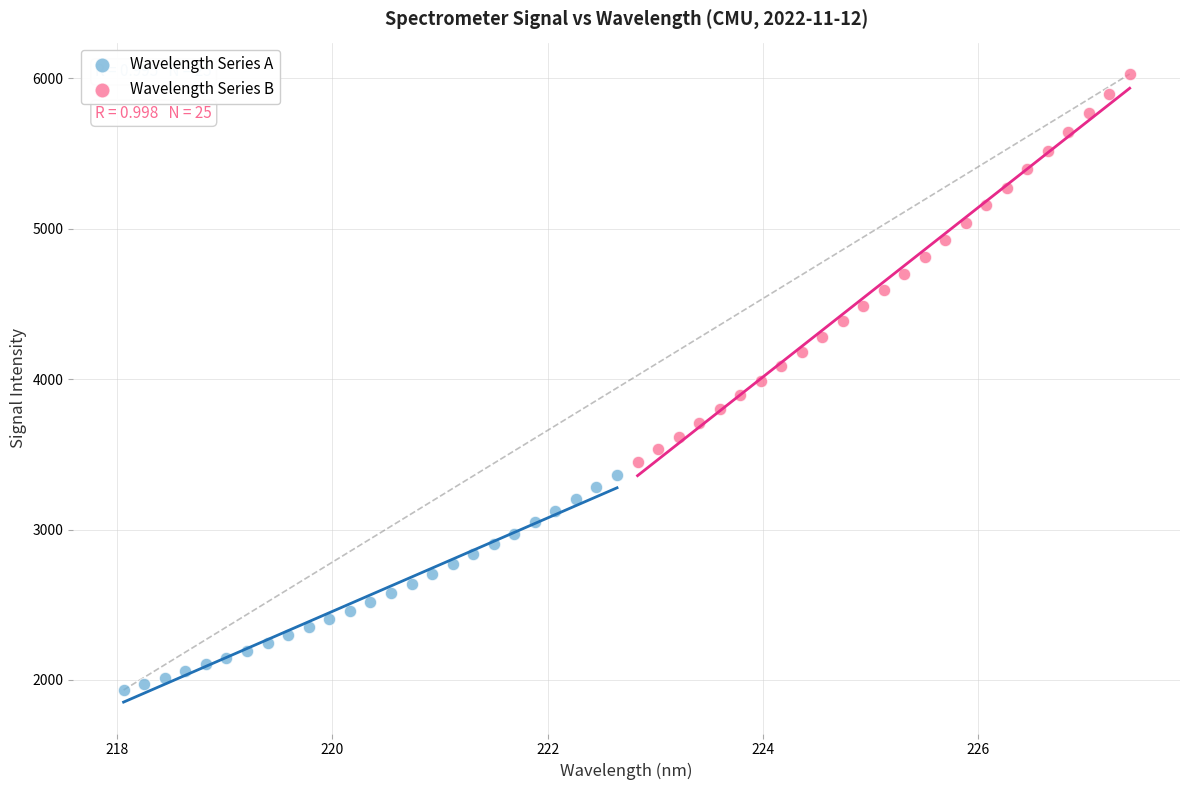

Which series contains the lowest Y value?

Wavelength Series A